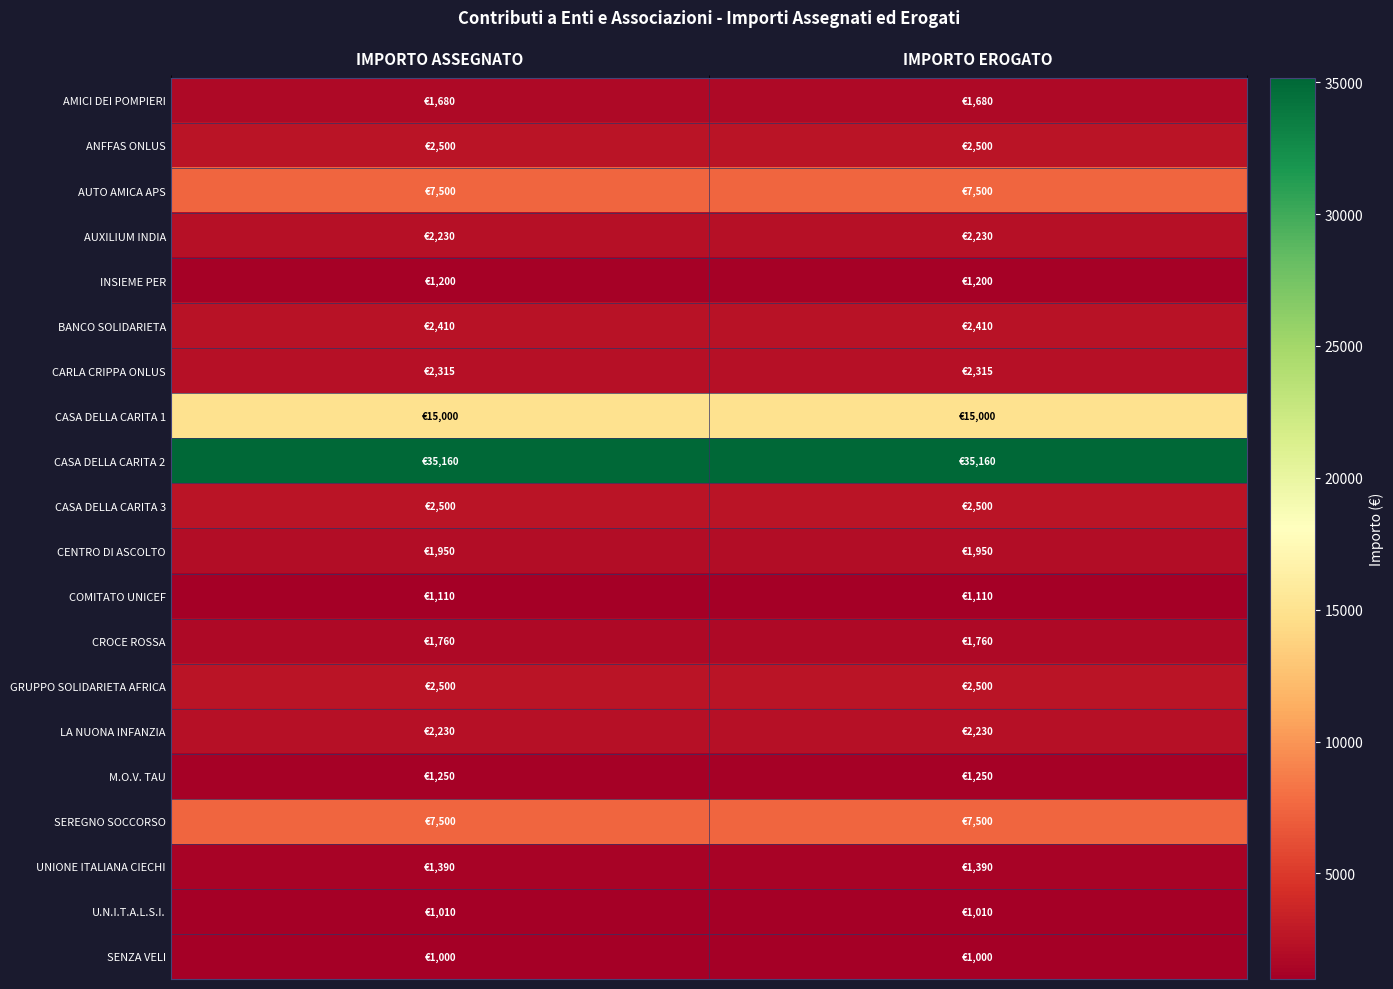

How many series are shown in this chart?

20